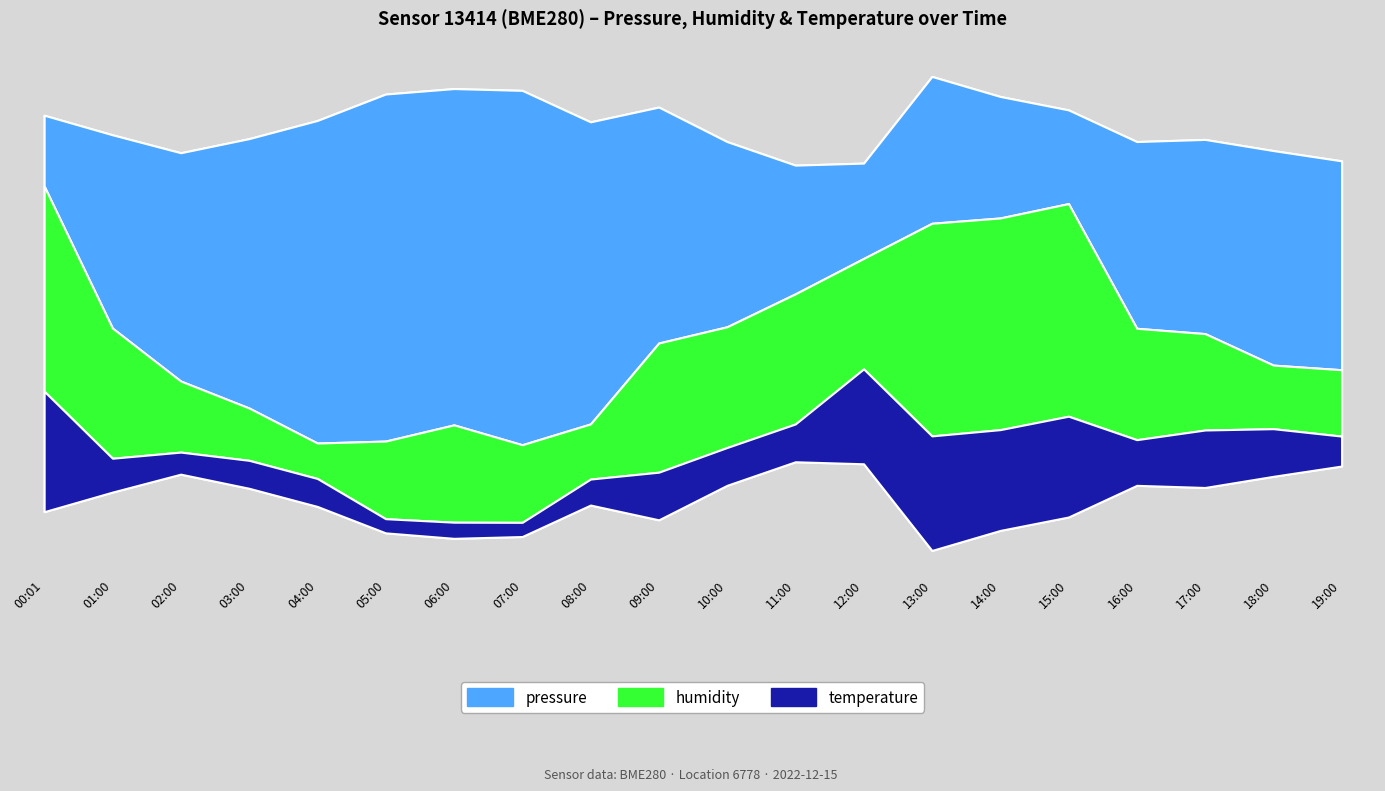

Reading left to right, list all the values displayed in this chart.

pressure: 00:01=93957.3	01:00=93987.1	02:00=93995.6	03:00=94005.5	04:00=94018.4	05:00=94024.4	06:00=94021.8	07:00=94026.2	08:00=94013.5	09:00=93997.4	10:00=93985.1	11:00=93971.4	12:00=93963.3	13:00=93975.8	14:00=93969.6	15:00=93962.9	16:00=93985.5	17:00=93987.3	18:00=93992.2	19:00=93990.8
humidity: 00:01=86.9	01:00=86.1	02:00=85.4	03:00=85.2	04:00=85.0	05:00=85.5	06:00=85.7	07:00=85.5	08:00=85.3	09:00=86.0	10:00=86.0	11:00=86.1	12:00=85.8	13:00=86.9	14:00=86.9	15:00=86.9	16:00=85.9	17:00=85.7	18:00=85.3	19:00=85.4
temperature: 00:01=2.2	01:00=1.7	02:00=1.7	03:00=1.7	04:00=1.7	05:00=1.6	06:00=1.6	07:00=1.6	08:00=1.7	09:00=1.8	10:00=1.8	11:00=1.8	12:00=2.0	13:00=2.1	14:00=2.1	15:00=2.1	16:00=1.8	17:00=1.9	18:00=1.8	19:00=1.7